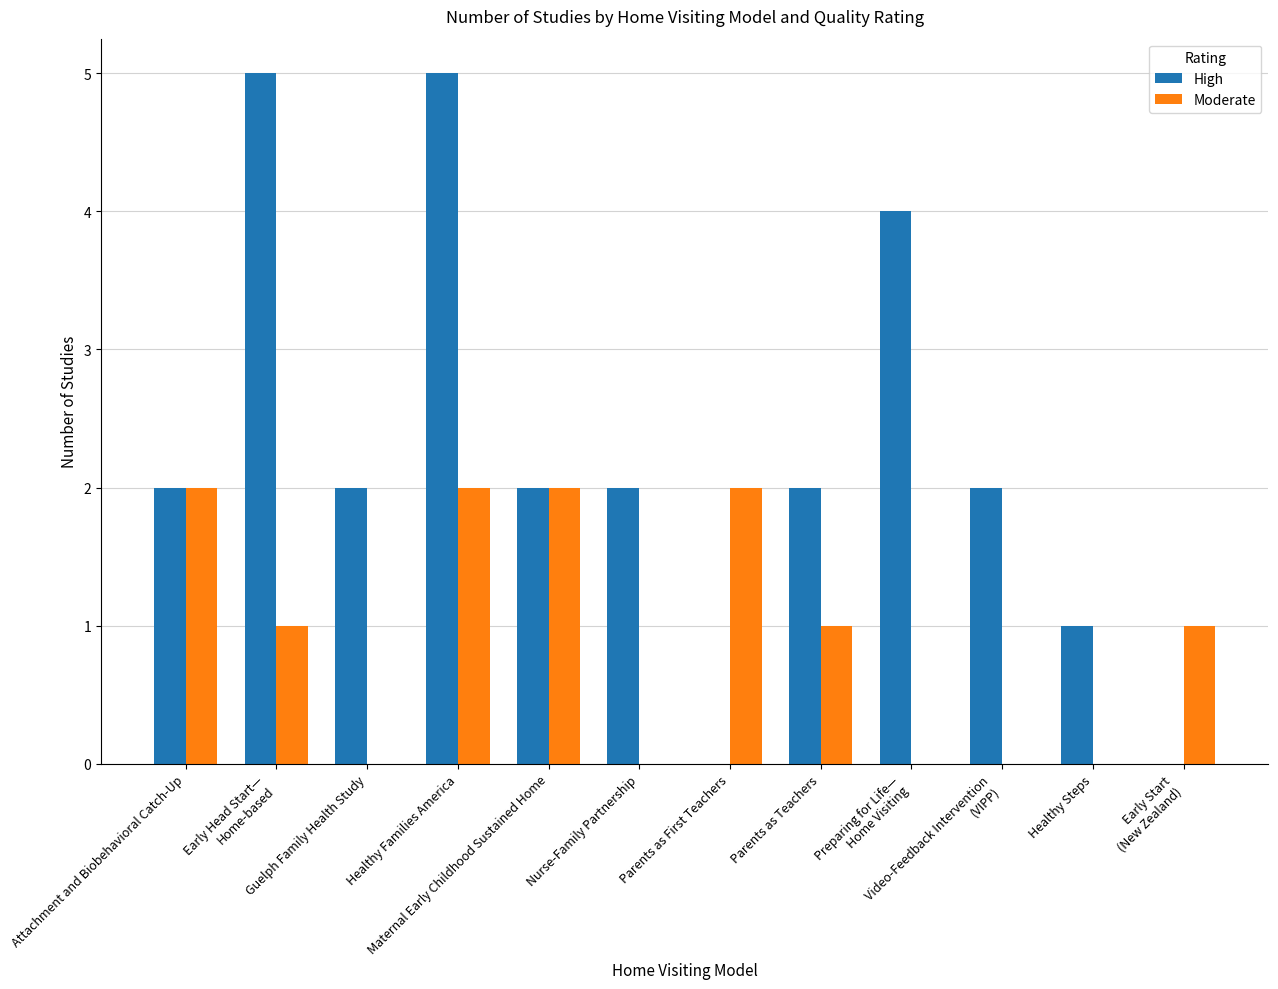

Which series has the largest total across all categories?

High